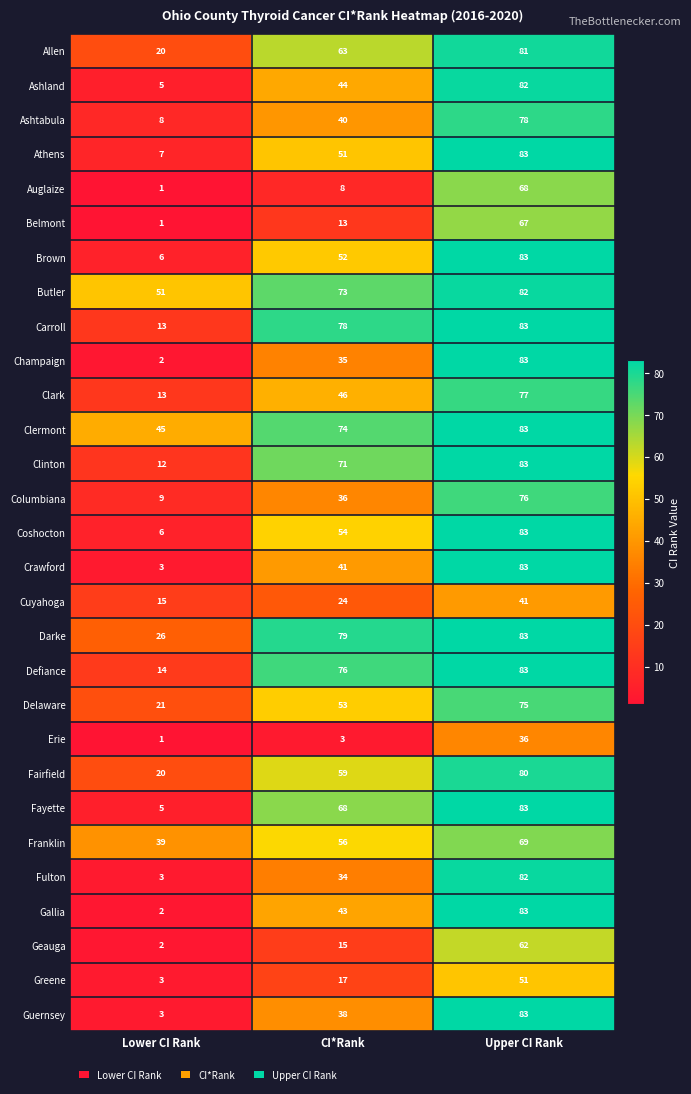

How many Geauga values are between 2 and 62?

3